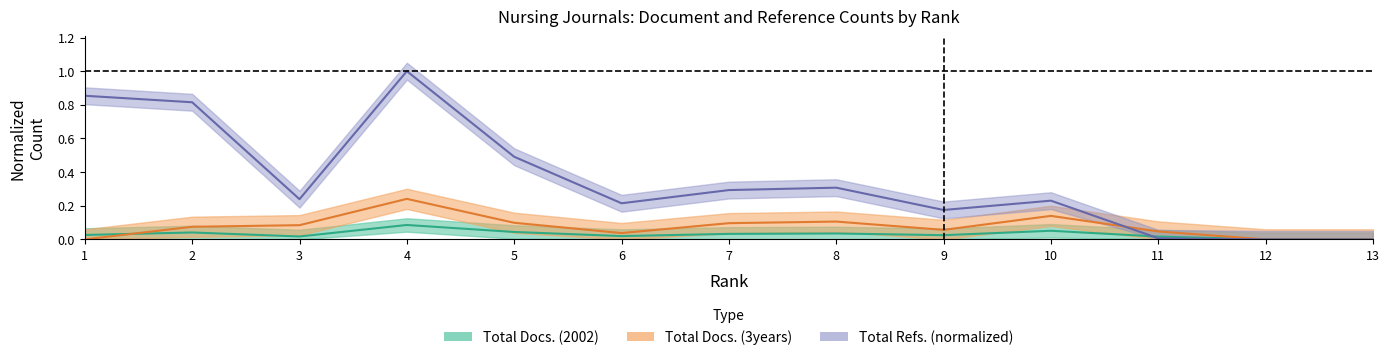

Where is the first local minimum for Total Refs.?

3